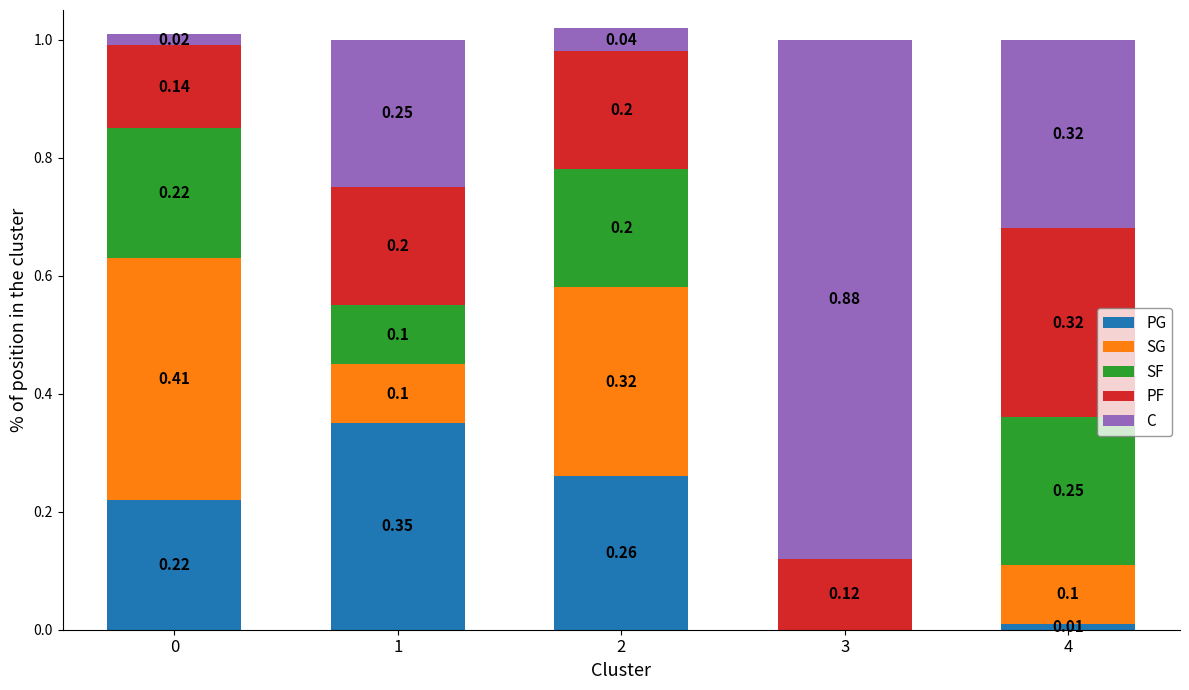

The value of PG at 4 is 0.0. True or false?

True